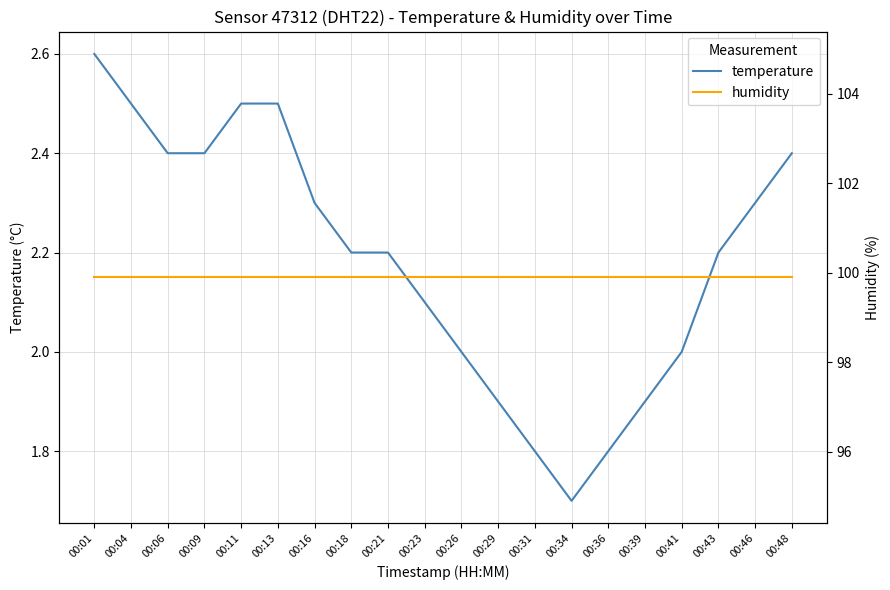

Between 00:29 and 00:16, which is larger?

00:16